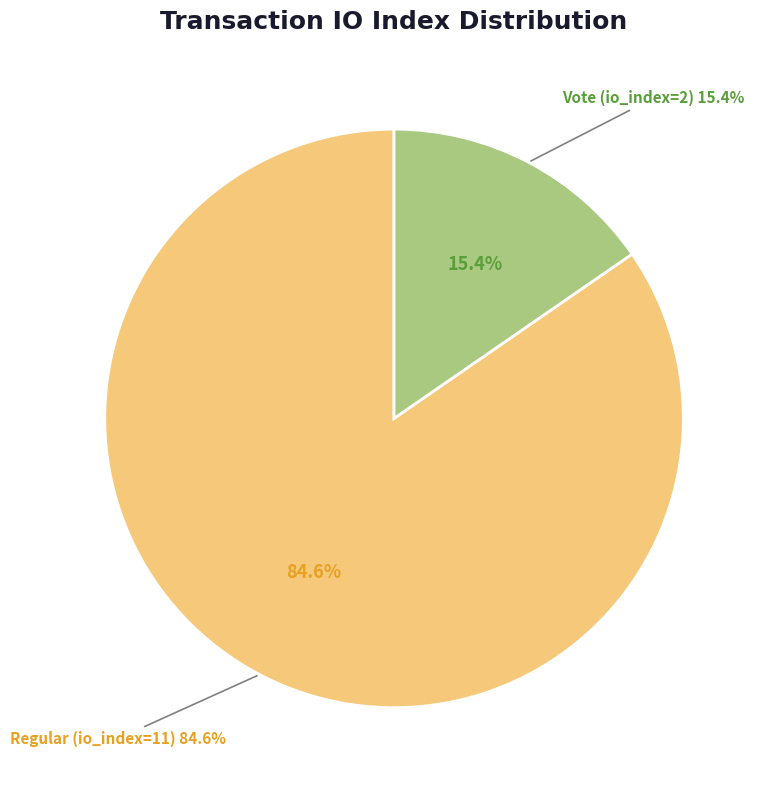

Which category has the biggest portion of the pie?

Regular (io_index=11)